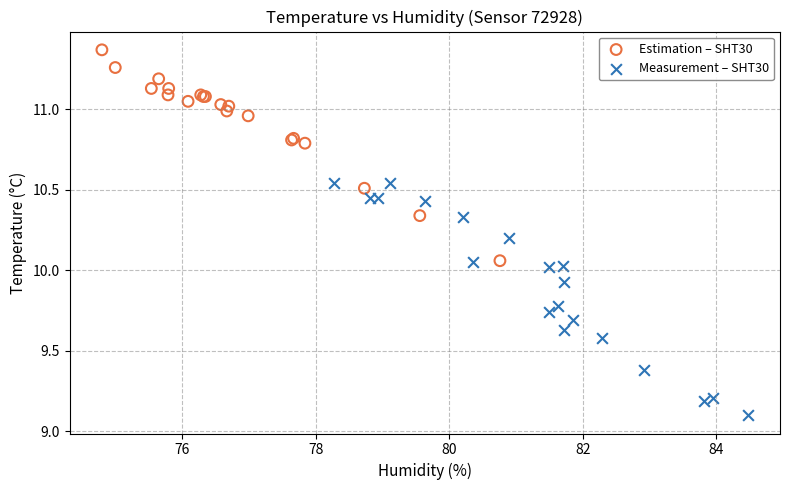

Which series reaches the maximum Y coordinate?

Estimation – SHT30